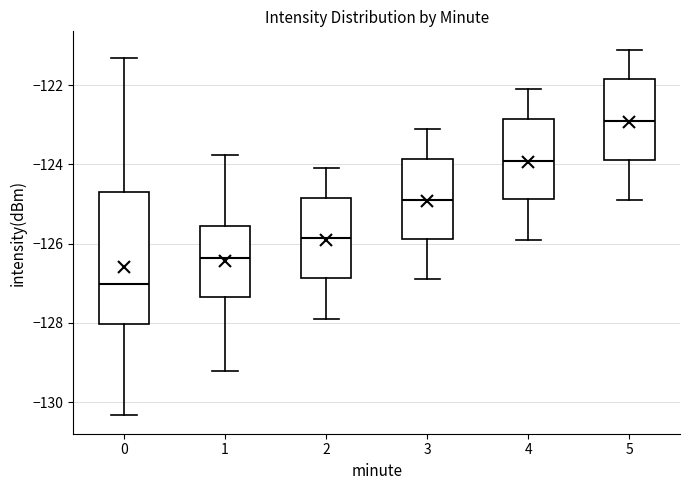

Reading left to right, transcribe this box plot: for each box, give where its median line is, the range the box spans, and where its two whiskers end, as read against the y-axis. The values are not printed on the chart, so give them approximately, as read against the axis.

0: median -127.0, box -128.0 to -124.6, whiskers -130.4 to -121.4
1: median -126.4, box -127.4 to -125.6, whiskers -129.2 to -123.8
2: median -125.8, box -126.8 to -124.8, whiskers -127.8 to -124.0
3: median -124.8, box -125.8 to -123.8, whiskers -126.8 to -123.0
4: median -123.8, box -124.8 to -122.8, whiskers -125.8 to -122.0
5: median -122.8, box -123.8 to -121.8, whiskers -124.8 to -121.0